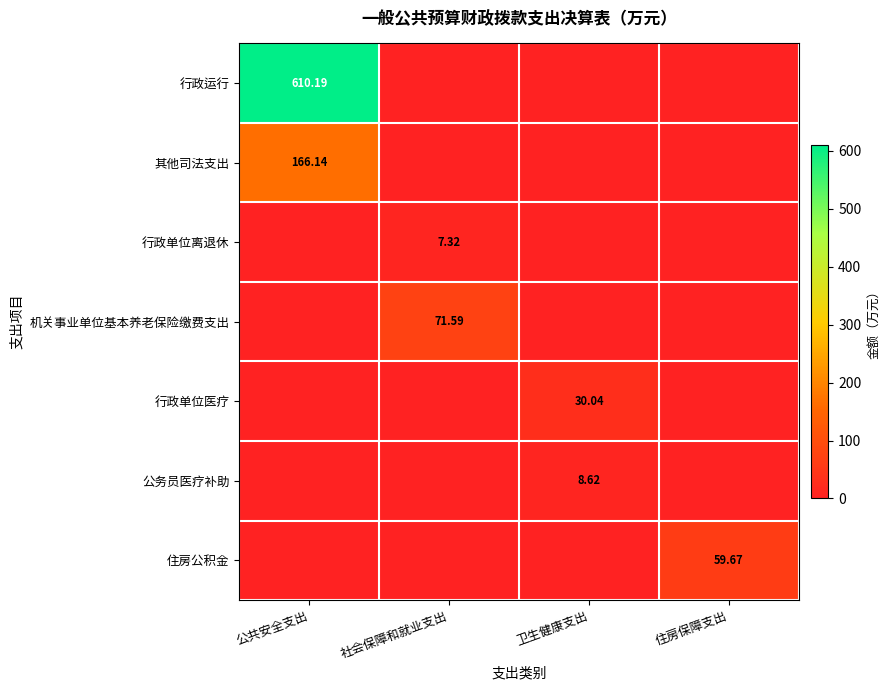

The 机关事业单位基本养老保险缴费支出 series shows 46.0 at 公共安全支出. True or false?

False